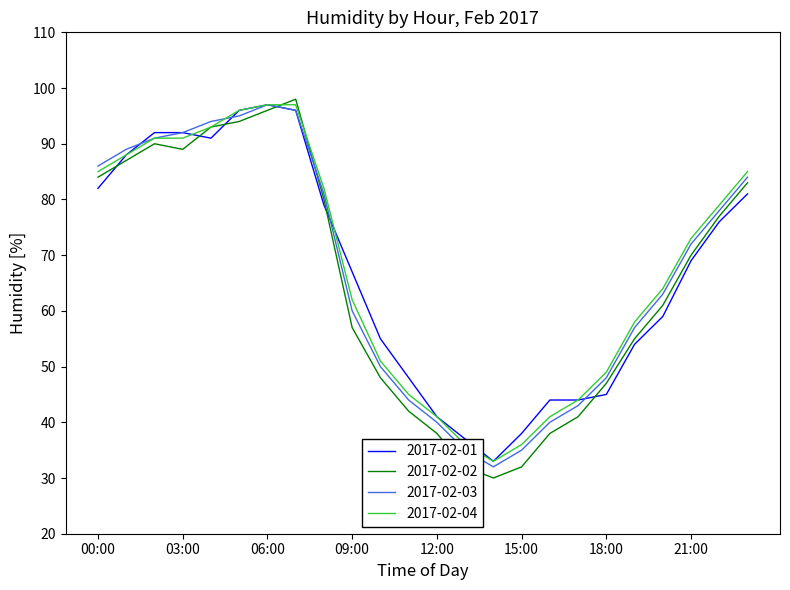

Which series has the widest spread of values?

2017-02-02